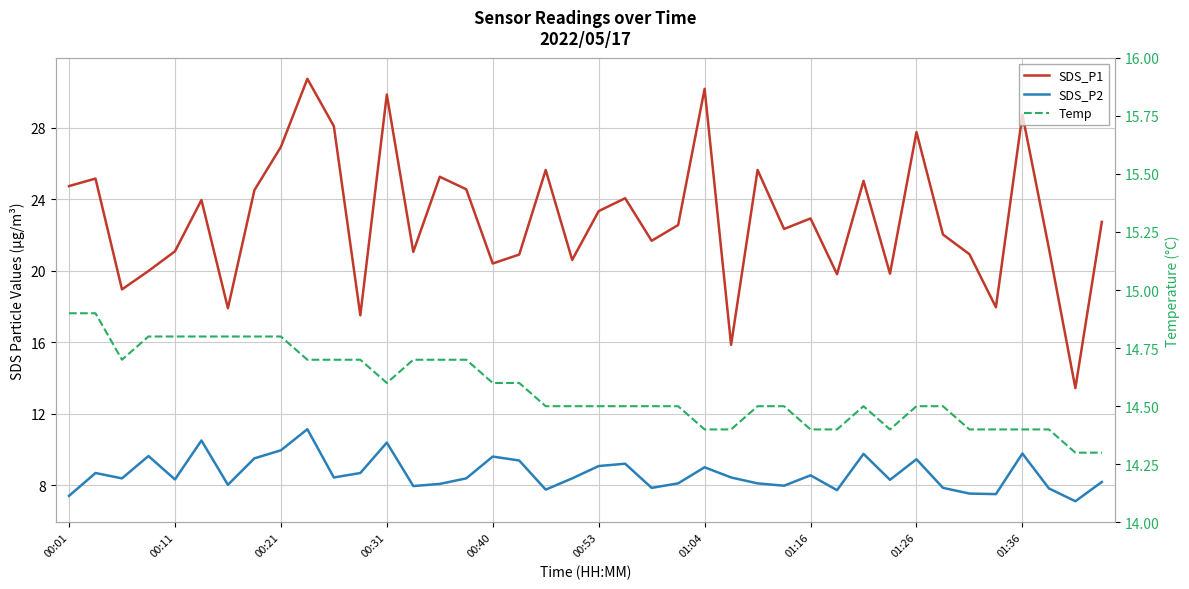

True or false: SDS_P2 and Temp cross at least once.

False